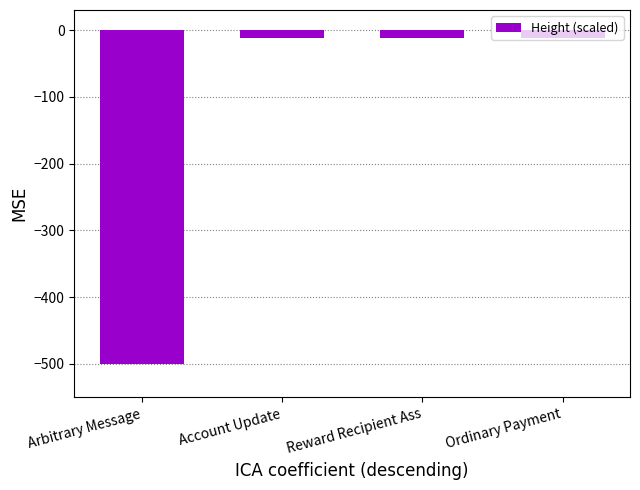

What is the value of the 3rd bar from the left?

-11.7